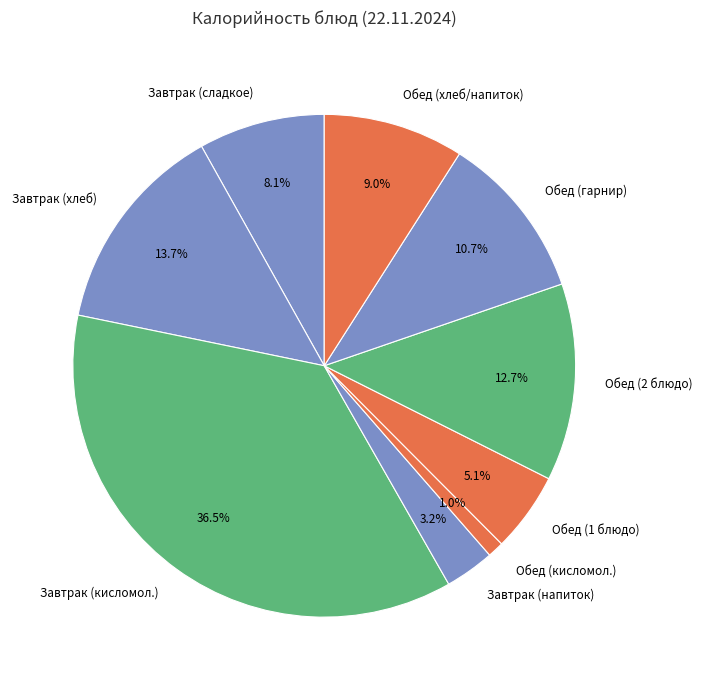

Between Обед (1 блюдо) and Завтрак (напиток), which is larger?

Обед (1 блюдо)